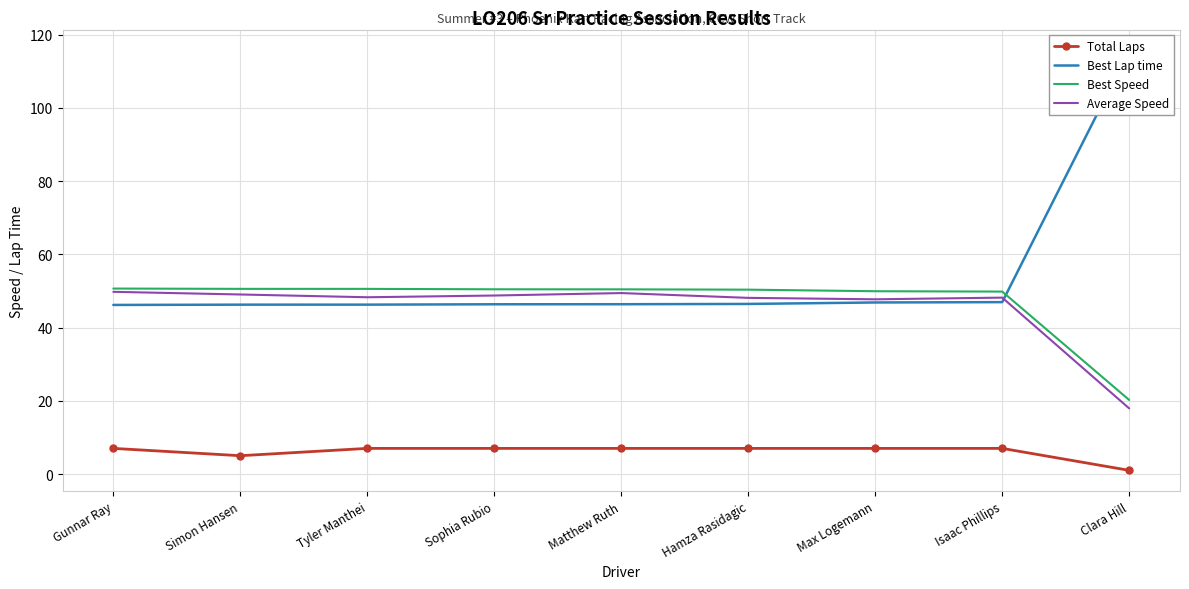

What position from the left is Tyler Manthei?

3